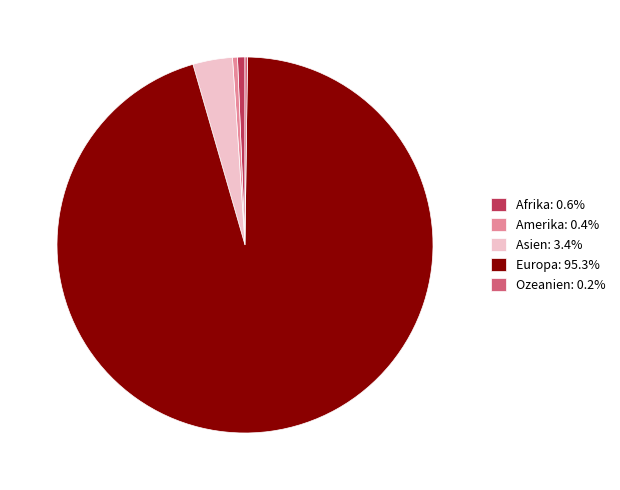

What is the majority slice?

Europa